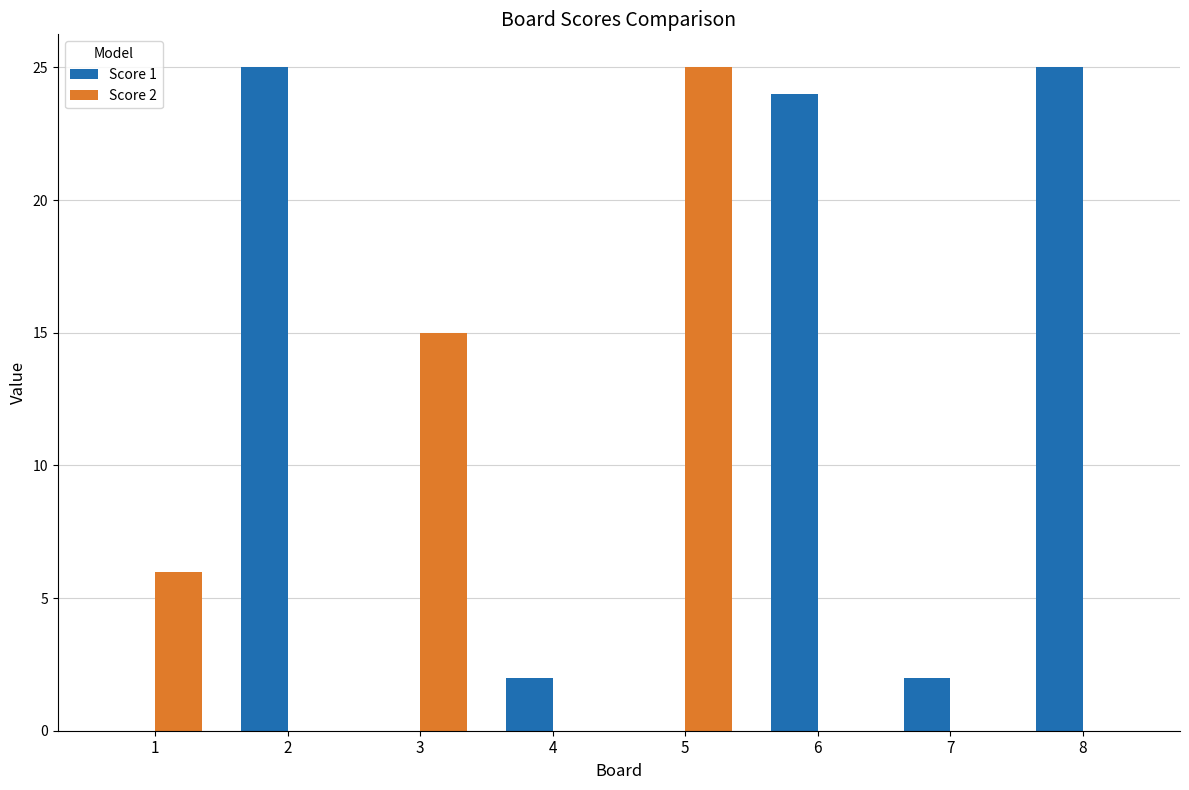

Reading left to right, what are all the values shown in this chart?

Score 1: 1=0	2=25	3=0	4=2	5=0	6=24	7=2	8=25
Score 2: 1=6	2=0	3=15	4=0	5=25	6=0	7=0	8=0